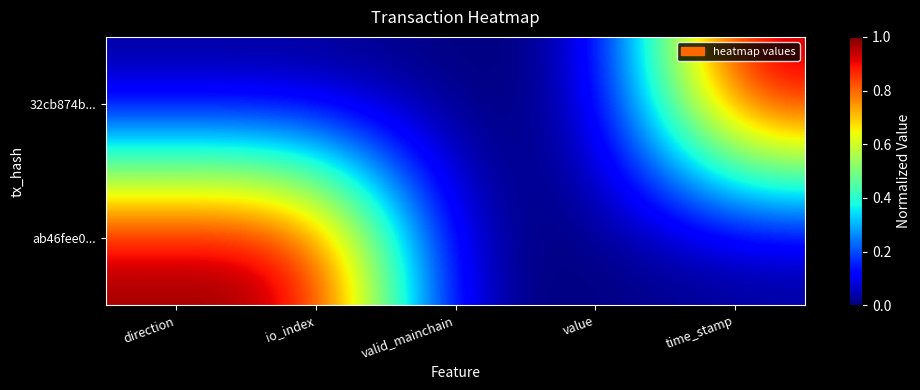

At which category does the chart reach its minimum across all series?

direction